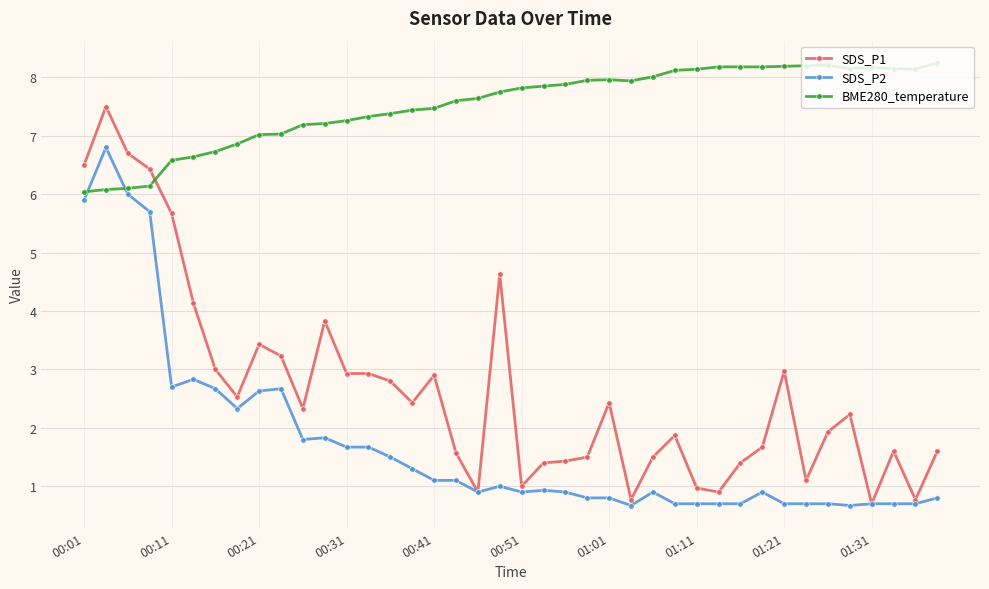

Which series has the largest total across all categories?

BME280_temperature